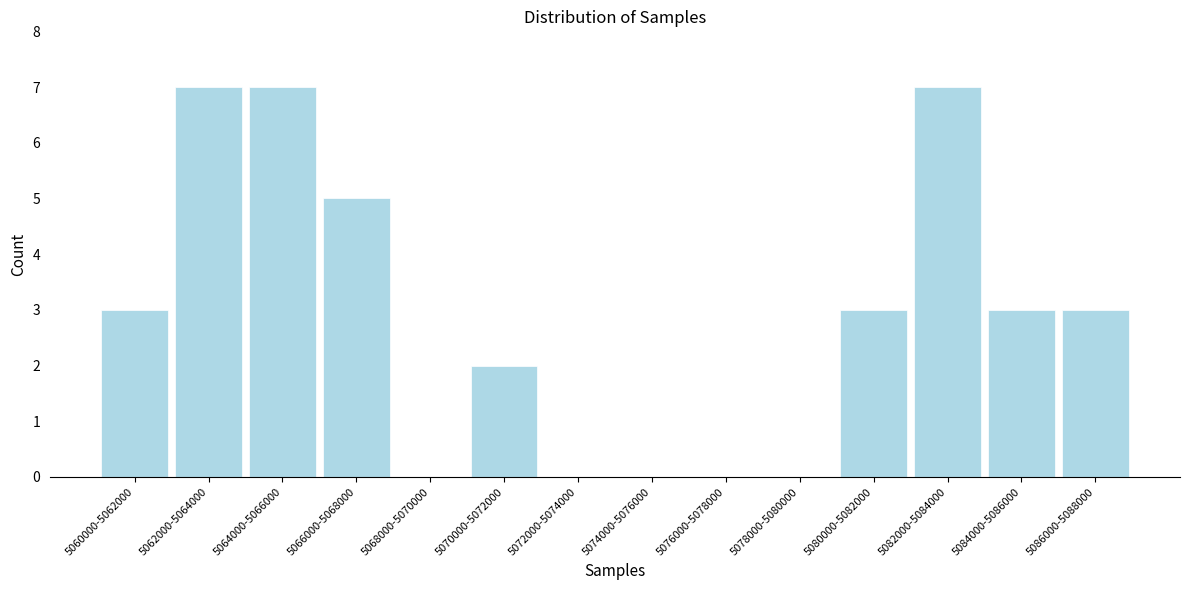

Reading left to right, what are all the values shown in this chart?

5060000-5062000=3	5062000-5064000=7	5064000-5066000=7	5066000-5068000=5	5068000-5070000=0	5070000-5072000=2	5072000-5074000=0	5074000-5076000=0	5076000-5078000=0	5078000-5080000=0	5080000-5082000=3	5082000-5084000=7	5084000-5086000=3	5086000-5088000=3